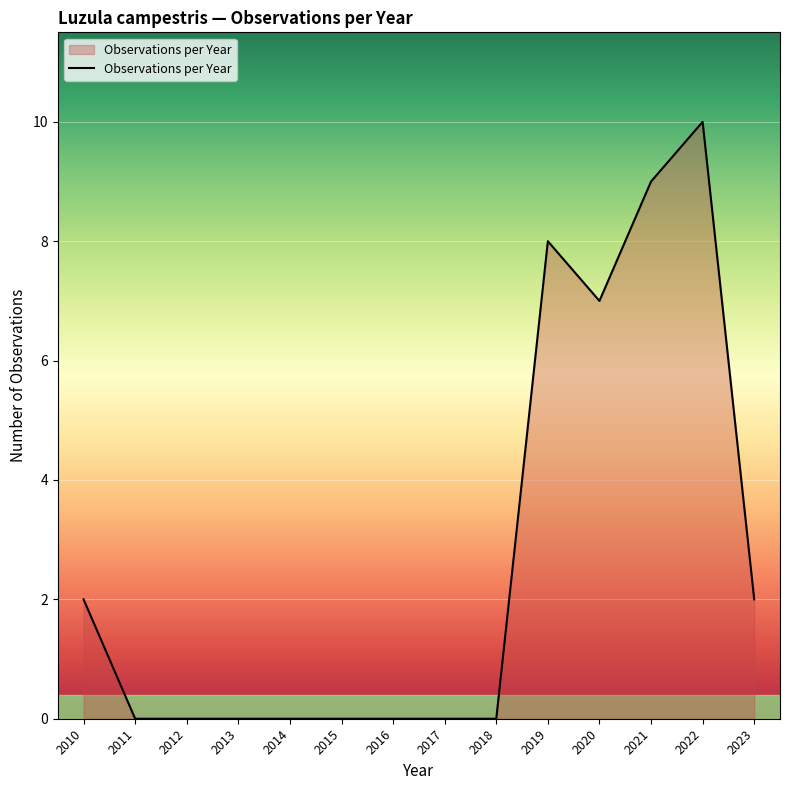

What is the change in value from 2011 to 2021?

+9